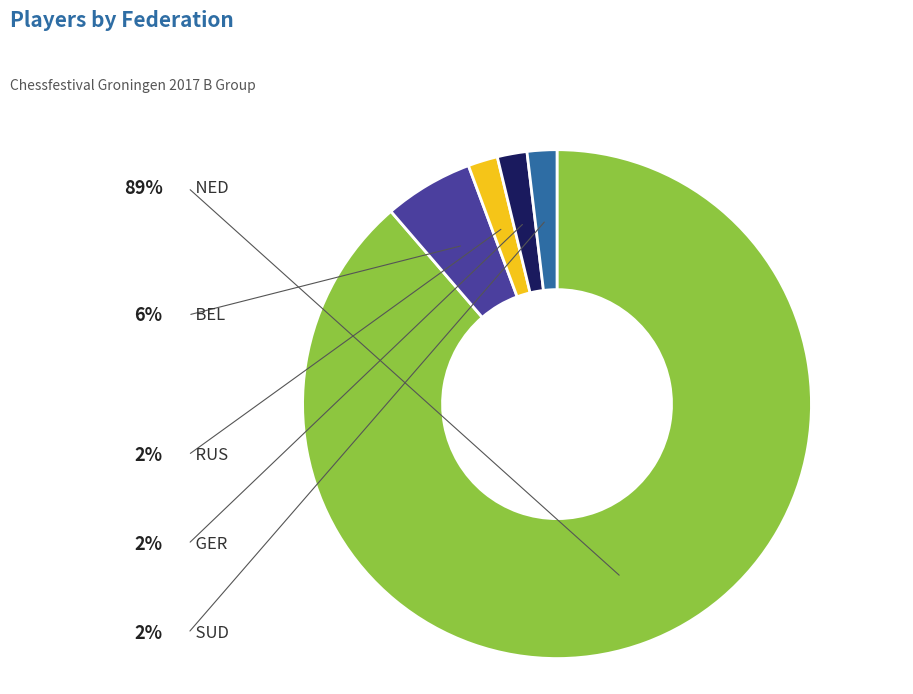

The GER slice represents 2% of the pie. True or false?

True